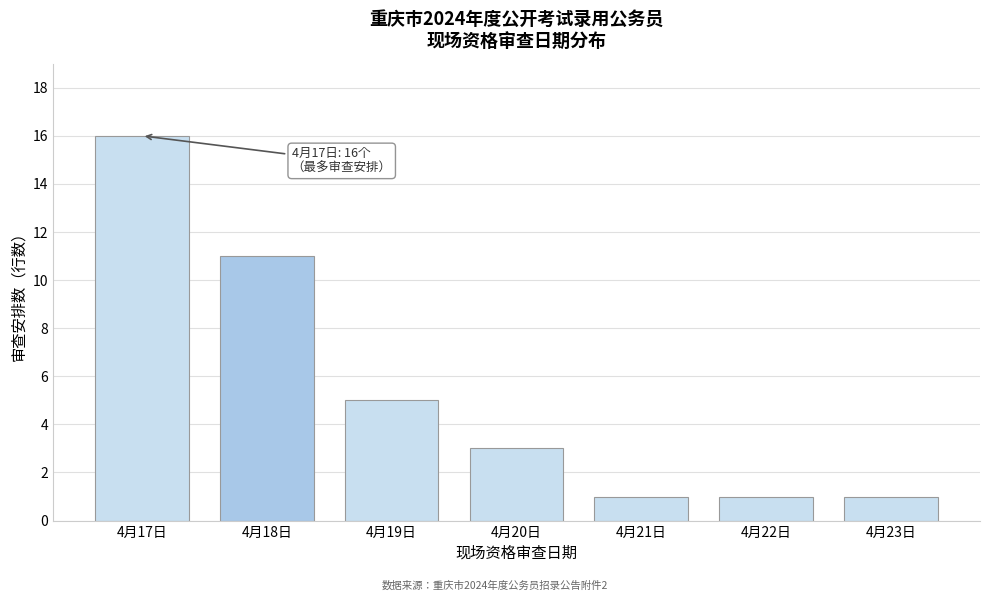

Reading left to right, what are all the values shown in this chart?

4月17日=16	4月18日=11	4月19日=5	4月20日=3	4月21日=1	4月22日=1	4月23日=1